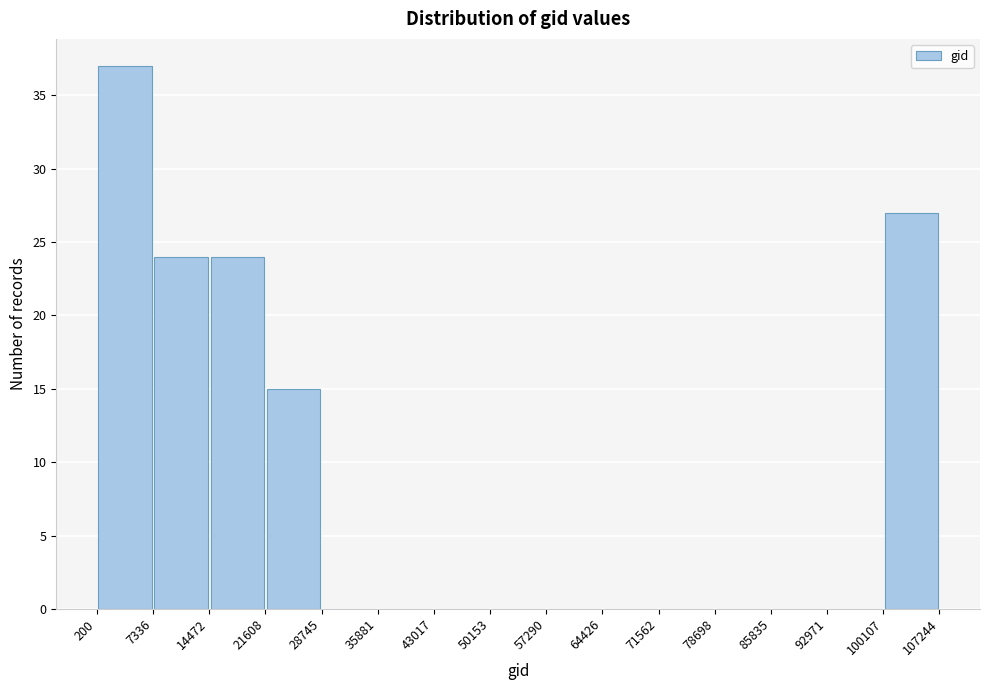

Reading left to right, transcribe this chart: for each bar, give the range it covers on the x-axis and its height. The values are not printed on the chart, so give them approximately, as read against the axis.

200 to 7336: 37
7336 to 14472: 24
14472 to 21608: 24
21608 to 28745: 15
28745 to 35881: 0
35881 to 43017: 0
43017 to 50153: 0
50153 to 57290: 0
57290 to 64426: 0
64426 to 71562: 0
71562 to 78698: 0
78698 to 85835: 0
85835 to 92971: 0
92971 to 100107: 0
100107 to 107244: 27